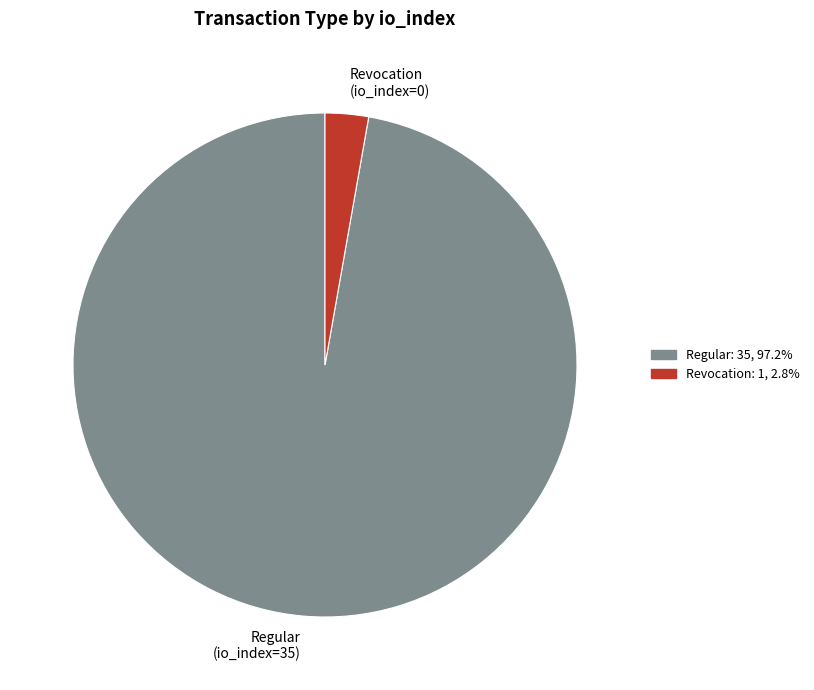

How many slices are in this pie chart?

2